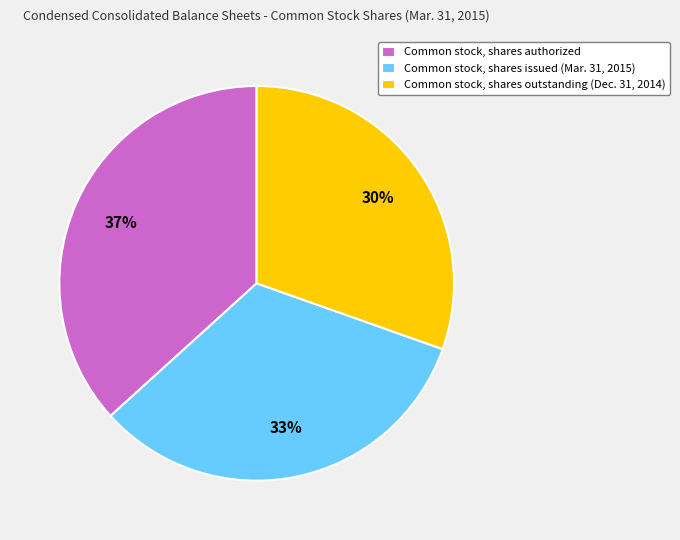

Is there any slice that represents more than half of the pie?

No